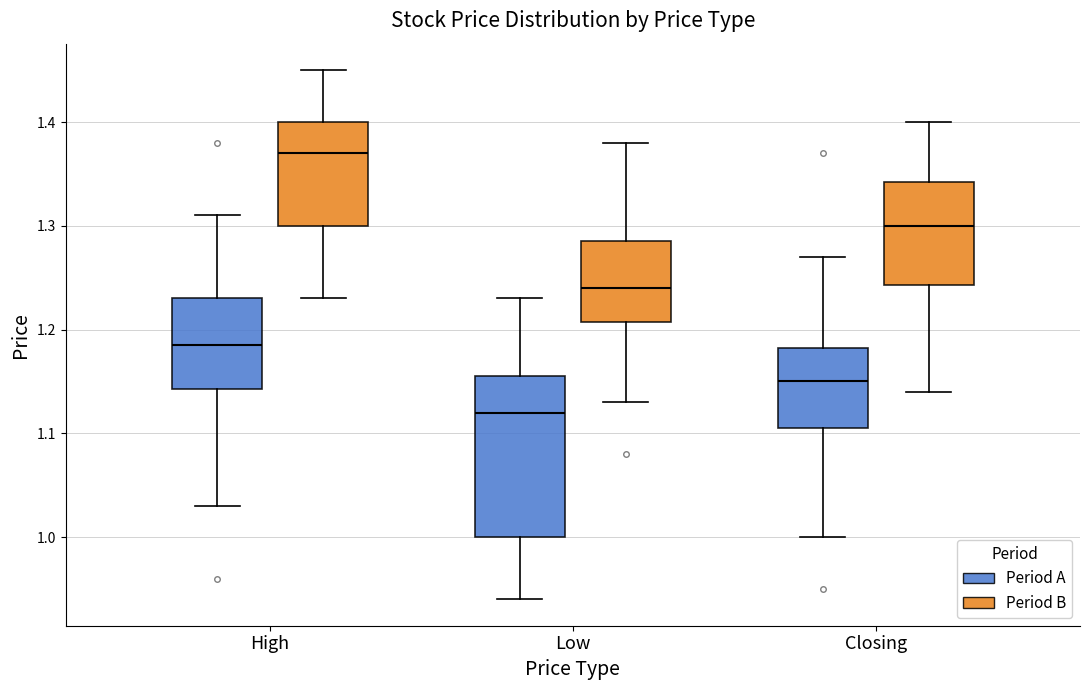

Which box's median line is the lowest?

Low (Period A)